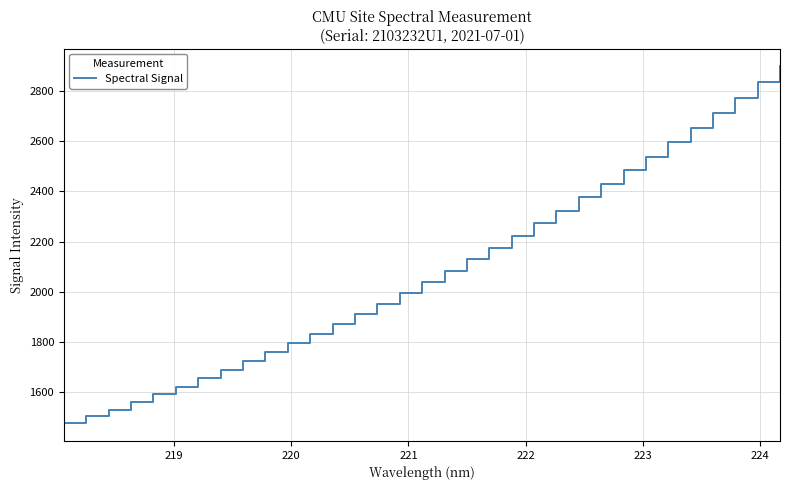

What is the maximum value shown in the chart?

2897.8